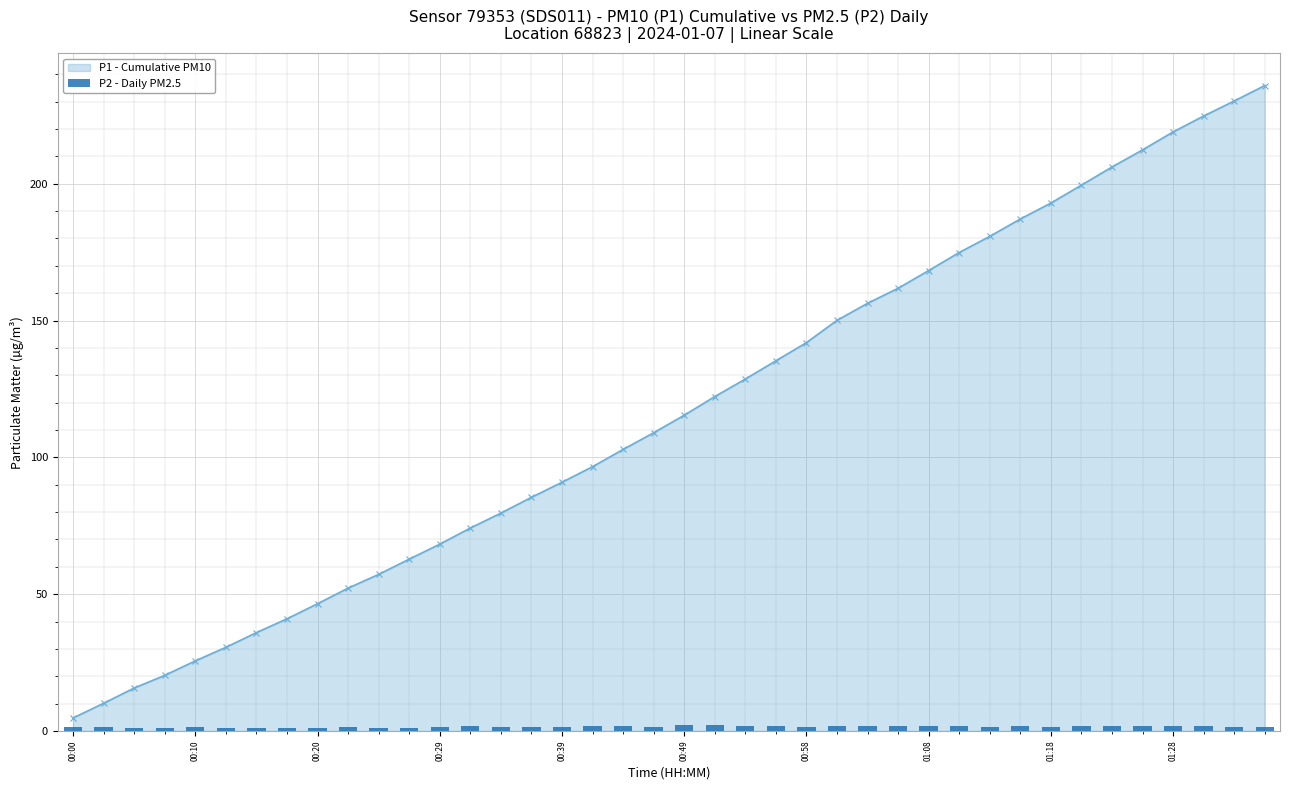

Reading left to right, what are all the values shown in this chart?

1.3	1.6	1.2	1.0	1.4	1.1	1.2	1.1	1.1	1.5	1.2	1.1	1.4	1.7	1.6	1.5	1.5	1.7	1.9	1.6	2.0	2.1	1.9	1.8	1.5	2.0	1.9	1.7	1.8	1.9	1.6	1.8	1.4	1.8	1.8	1.8	1.9	1.7	1.5	1.4